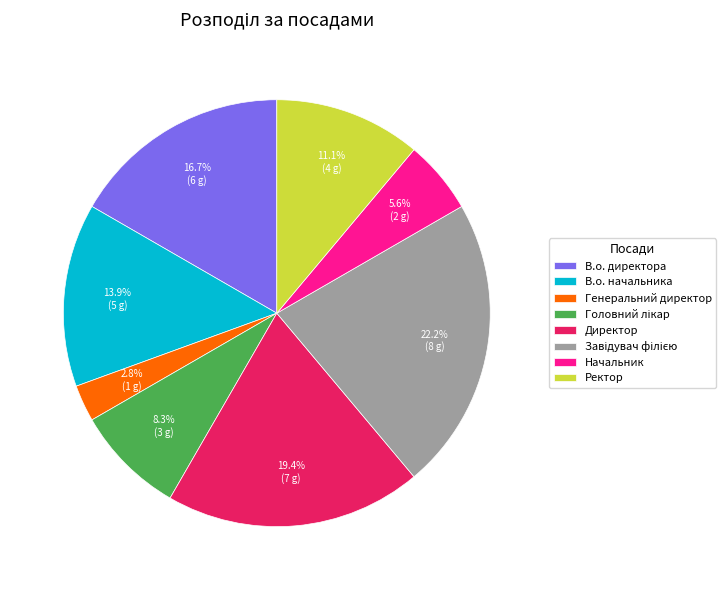

Which has a higher value, Ректор or Генеральний директор?

Ректор